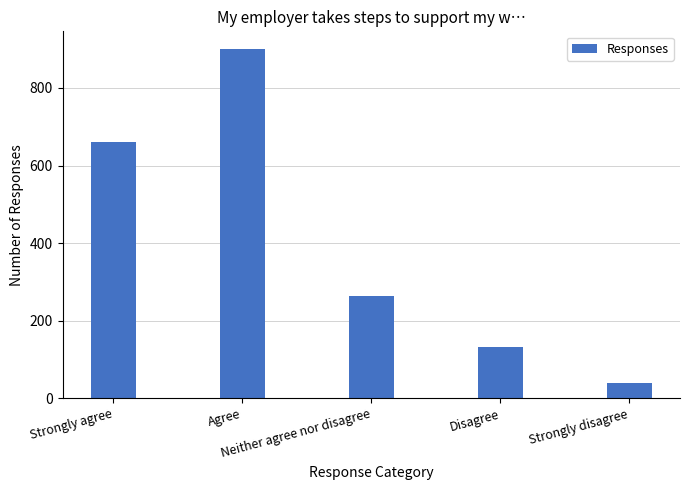

Reading left to right, transcribe all the data shown in this chart.

660	901	264	132	39